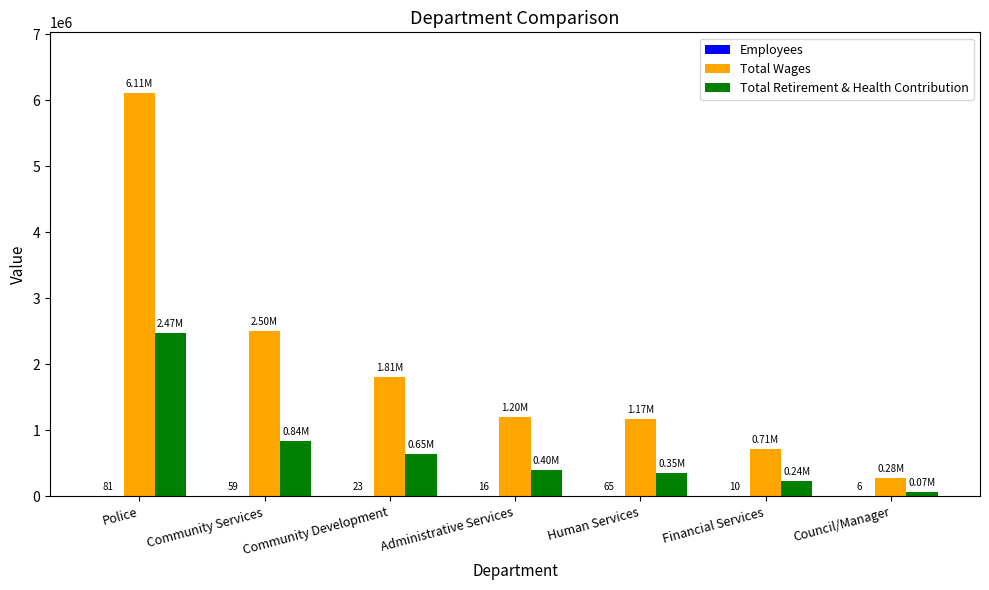

What is the sum of all Total Retirement & Health Contribution values?

5025589